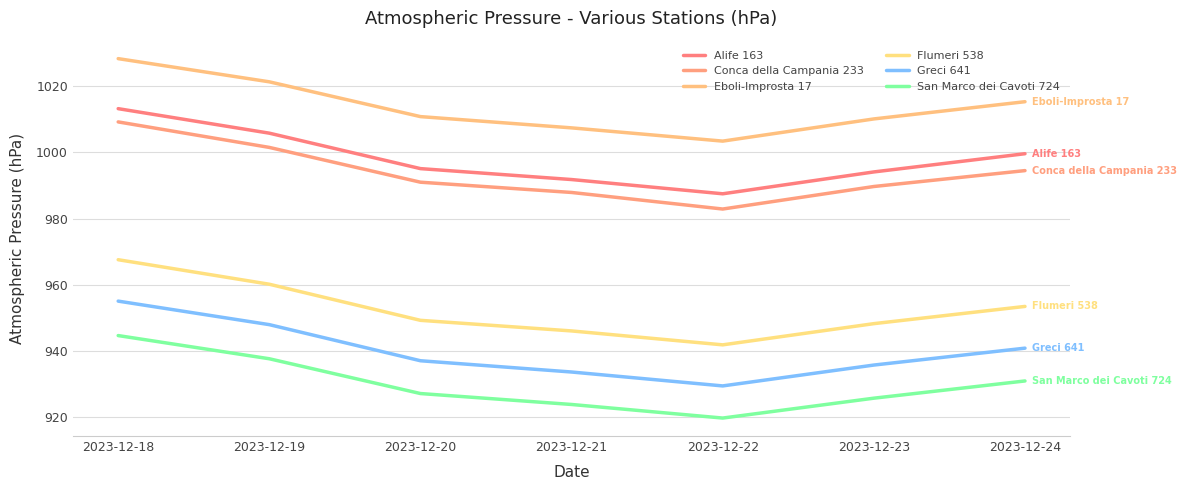

List the series in order of their peak value, highest first.

Eboli-Improsta 17, Alife 163, Conca della Campania 233, Flumeri 538, Greci 641, San Marco dei Cavoti 724